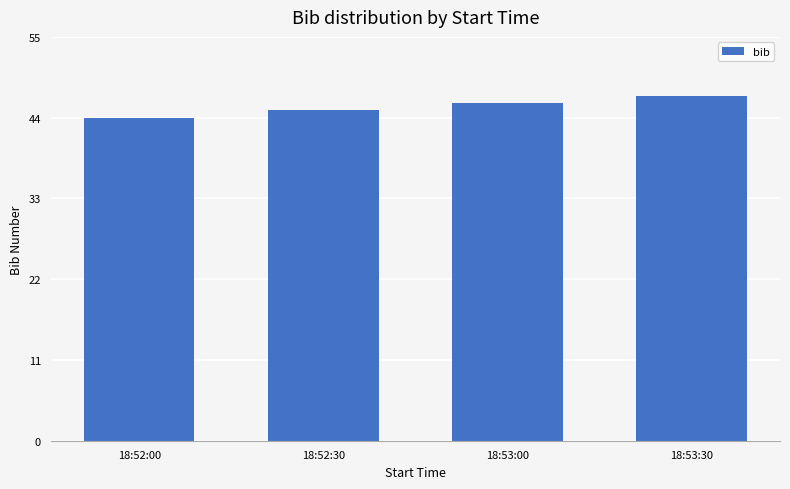

Which label corresponds to the largest value in the chart?

18:53:30